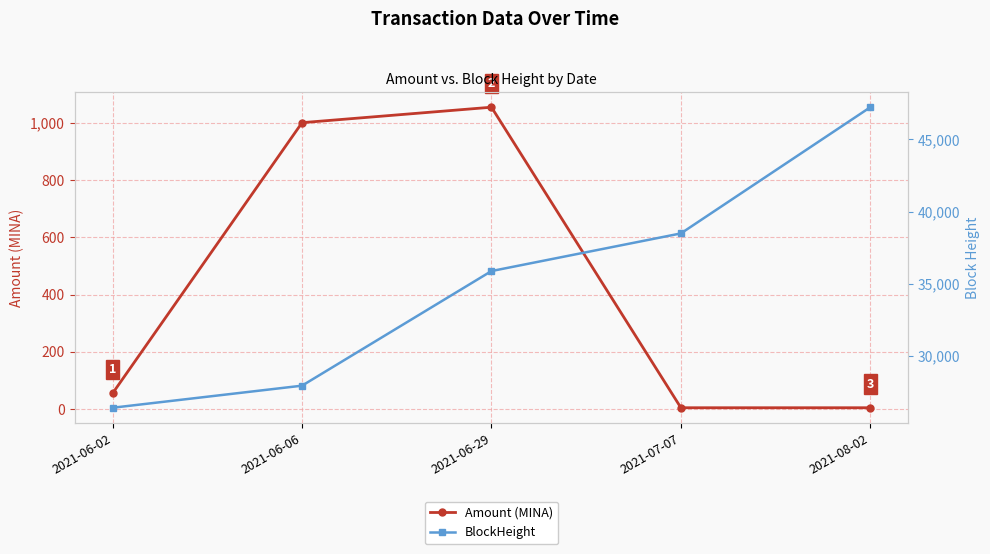

What is the sum of all Amount (MINA) values?

2118.2